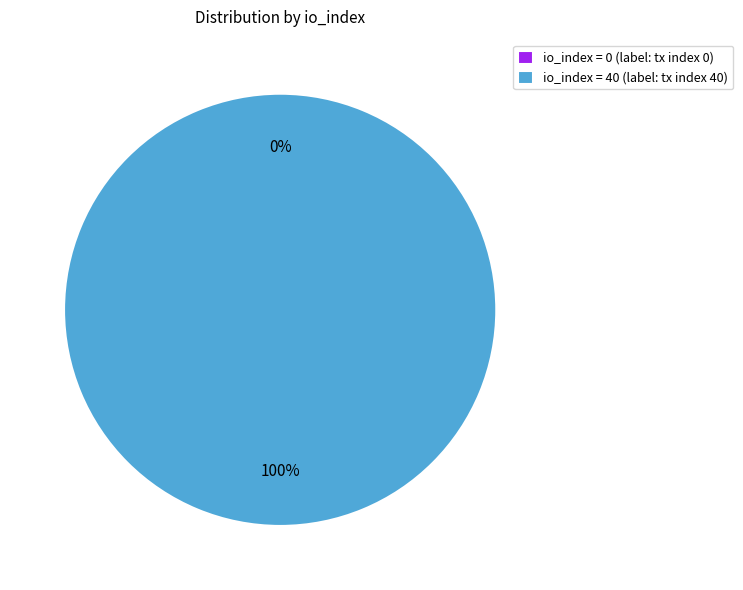

How many slices are in this pie chart?

2